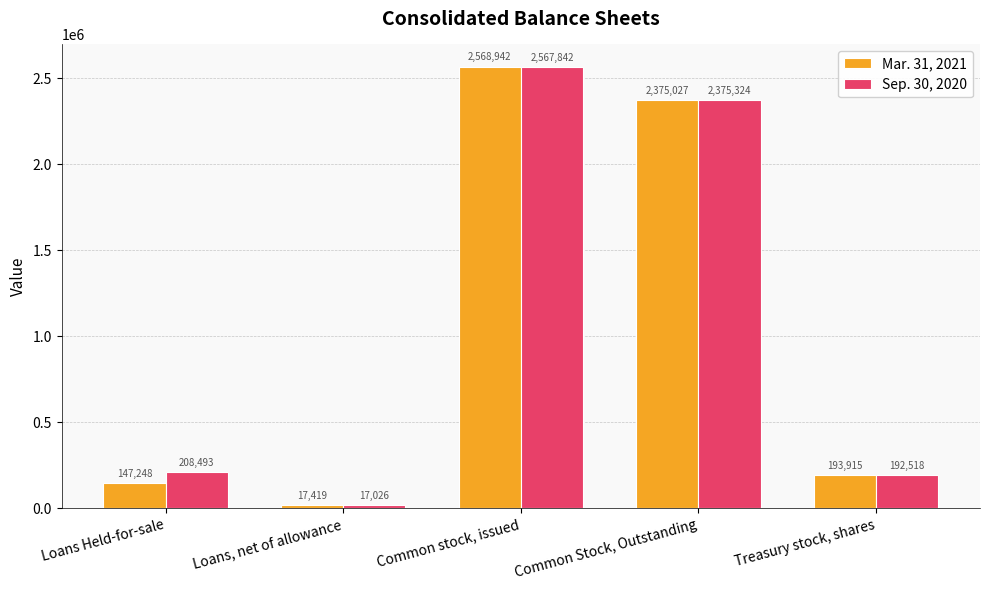

What is the label of the 3rd bar from the left?

Common stock, issued